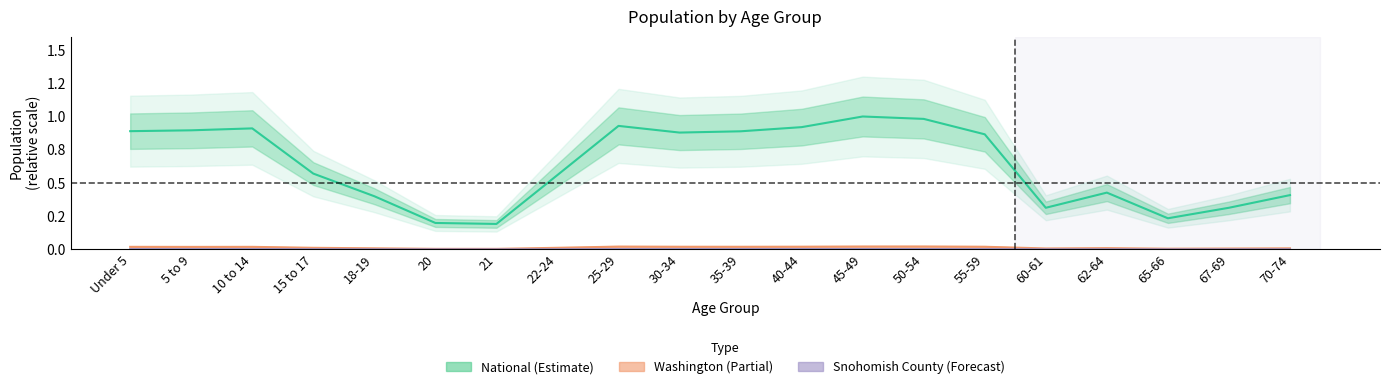

What value does the National series have at 62-64?

0.4